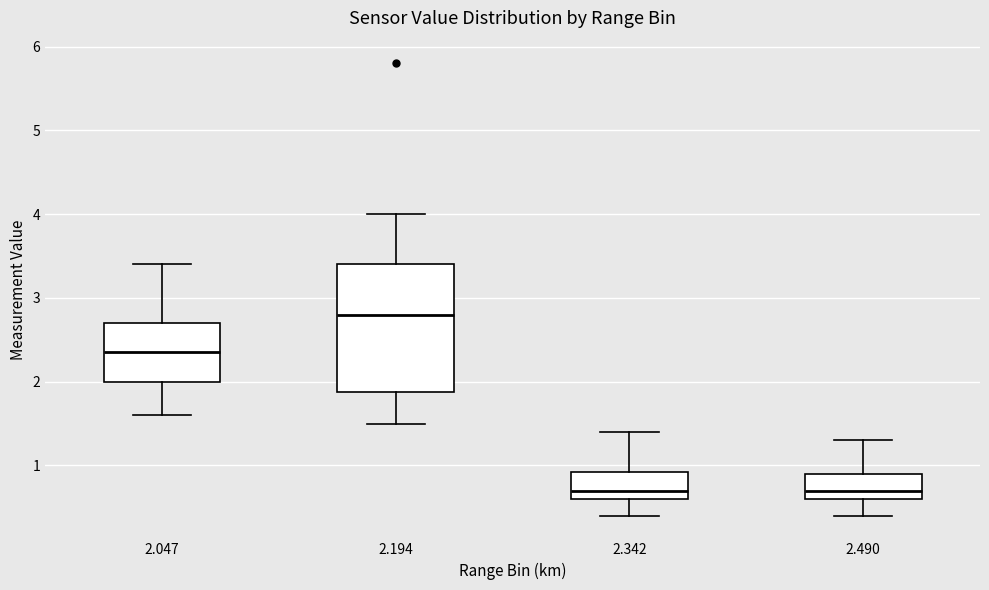

Reading left to right, transcribe this box plot: for each box, give where its median line is, the range the box spans, and where its two whiskers end, as read against the y-axis. The values are not printed on the chart, so give them approximately, as read against the axis.

2.047: median 2.4, box 2.0 to 2.7, whiskers 1.6 to 3.4
2.194: median 2.8, box 1.9 to 3.4, whiskers 1.5 to 4.0
2.342: median 0.7, box 0.6 to 0.9, whiskers 0.4 to 1.4
2.490: median 0.7, box 0.6 to 0.9, whiskers 0.4 to 1.3